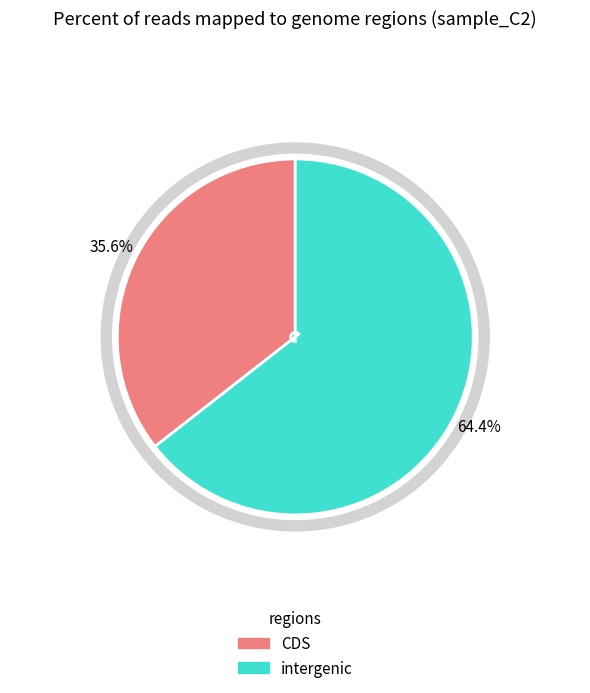

Is the sum of 12 and 9 greater than half?

No